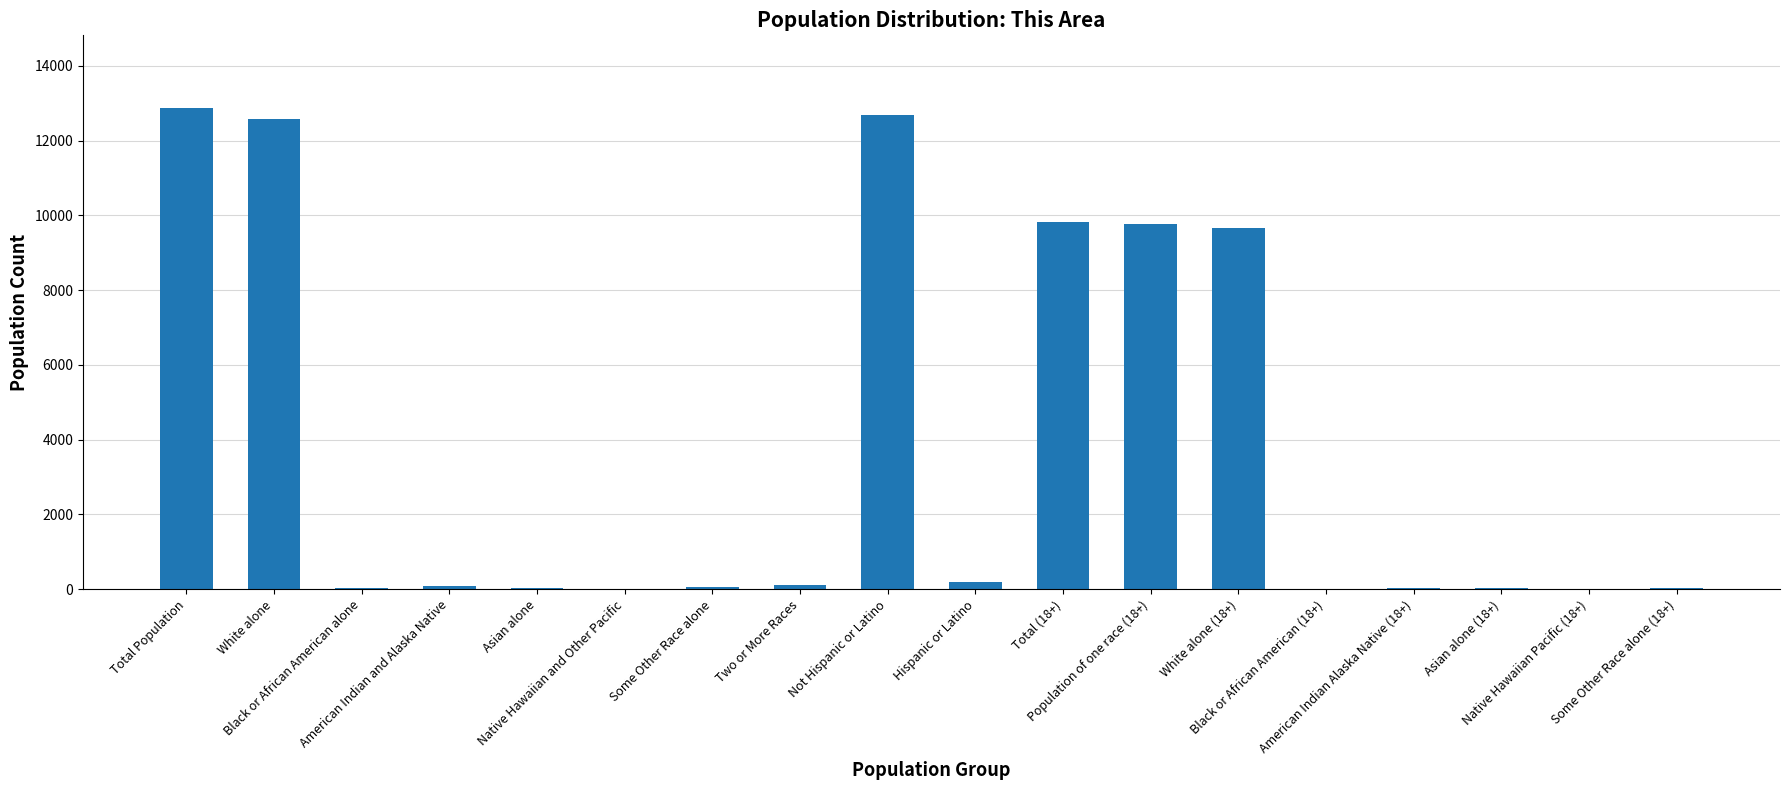

What is the sum of all values?

68057